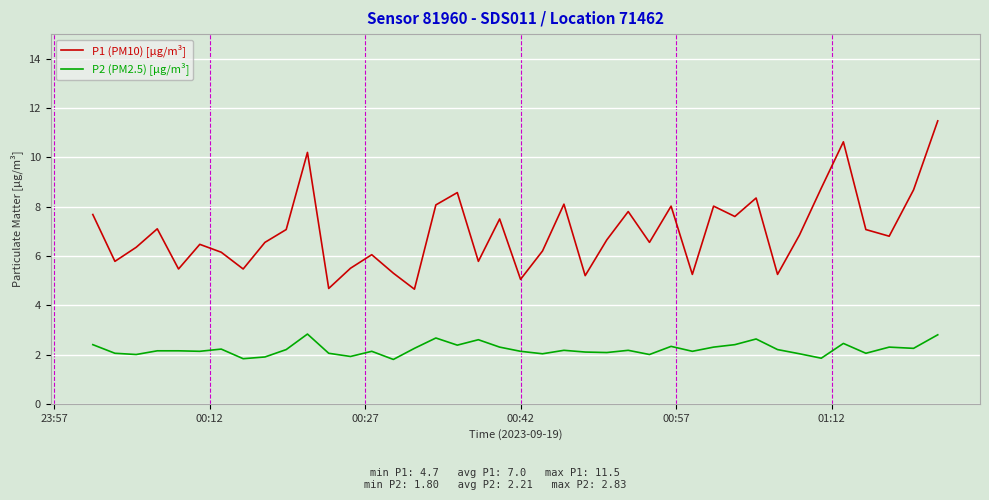

True or false: P1 (PM10) [µg/m³] and P2 (PM2.5) [µg/m³] cross at least once.

False